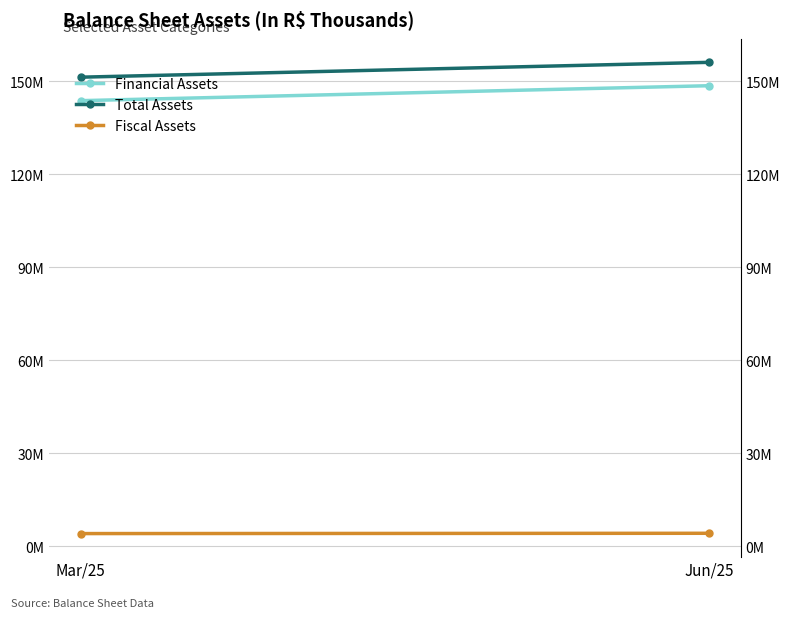

At which category is the sum across all series the highest?

Jun/25